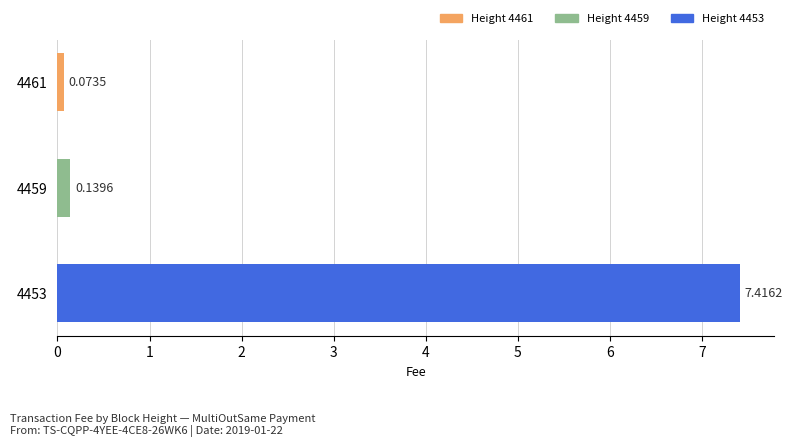

Rank the categories by value from highest to lowest.

4453, 4459, 4461